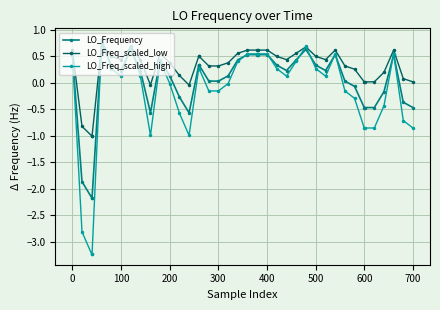

Which series has the largest total across all categories?

LO_Freq_scaled_low